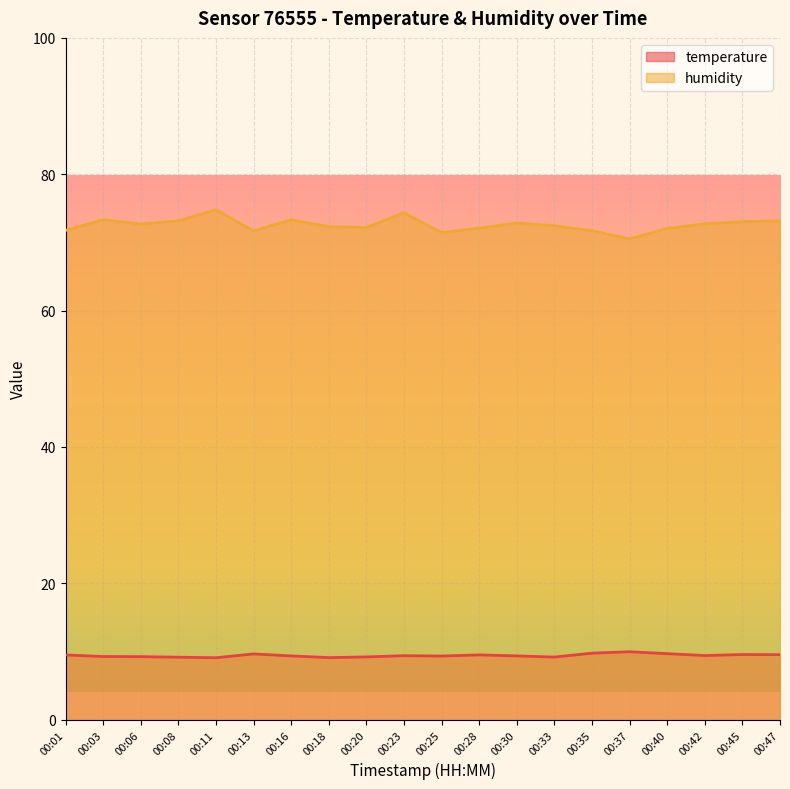

How many lines are shown in the chart?

2